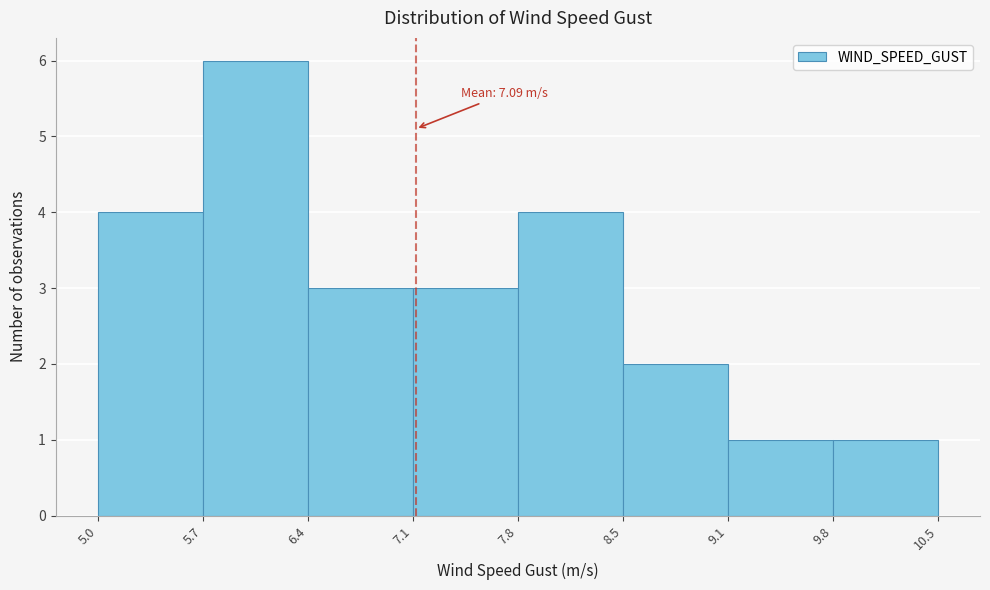

Over which range of the x-axis is the bar tallest?

5.7 to 6.4